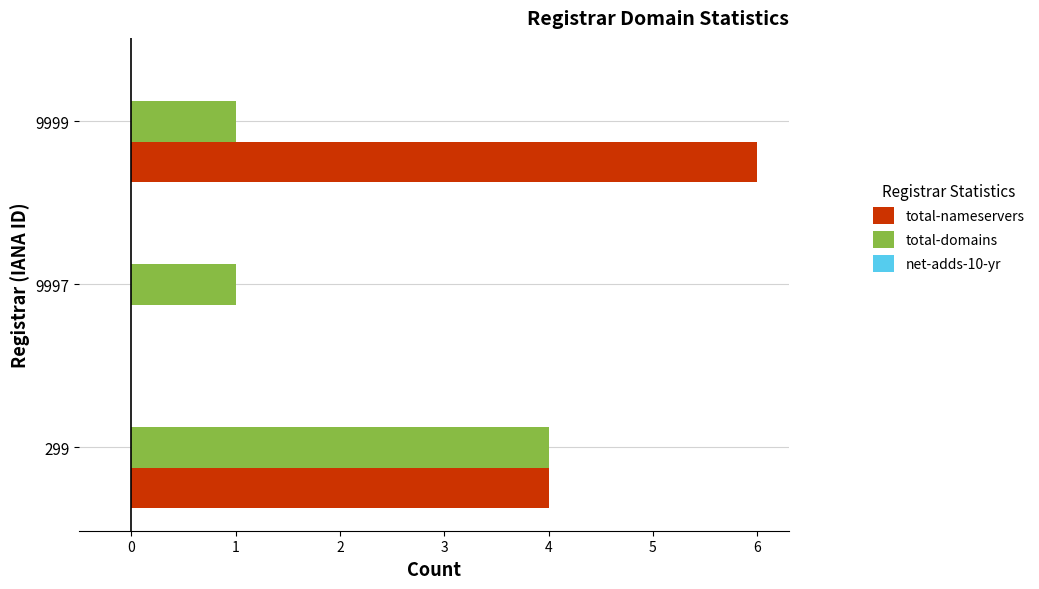

The value of total-nameservers at 9997 is -3. True or false?

False